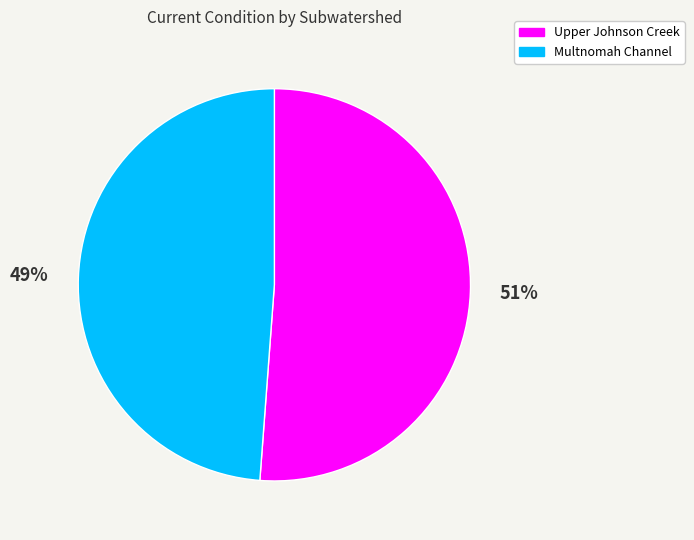

To the nearest percent, what is the combined percentage of Multnomah Channel and Upper Johnson Creek?

100%